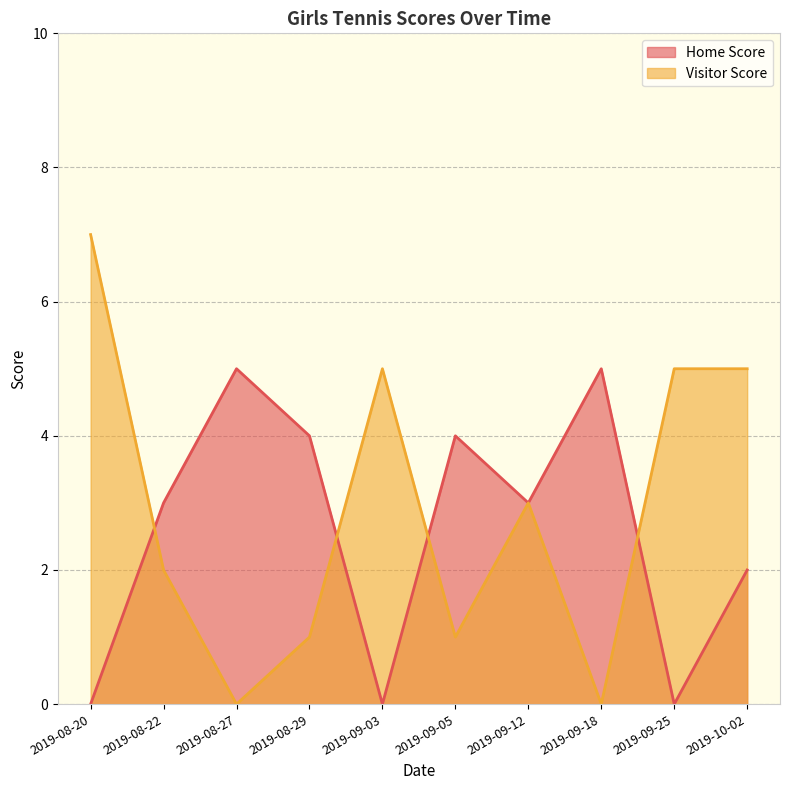

The value of Home Score at 2019-09-03 is 0. True or false?

True